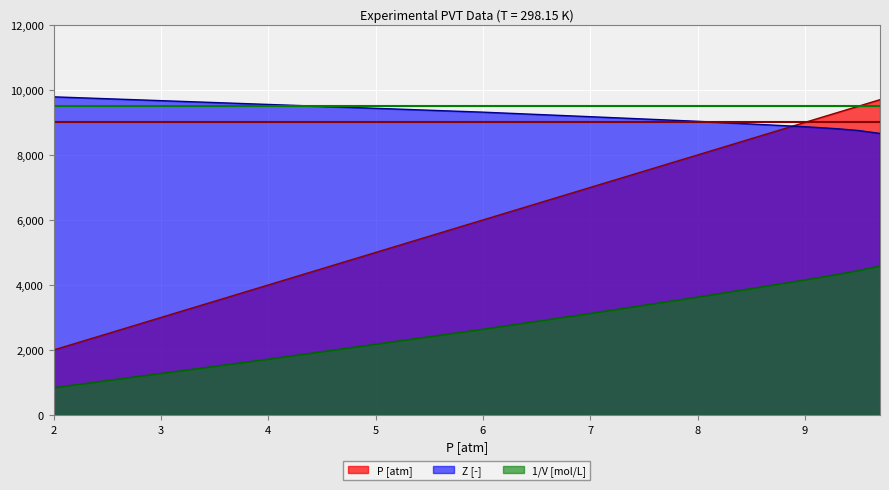

What are all the series names shown in the legend?

P [atm], Z [-], 1/V [mol/L]